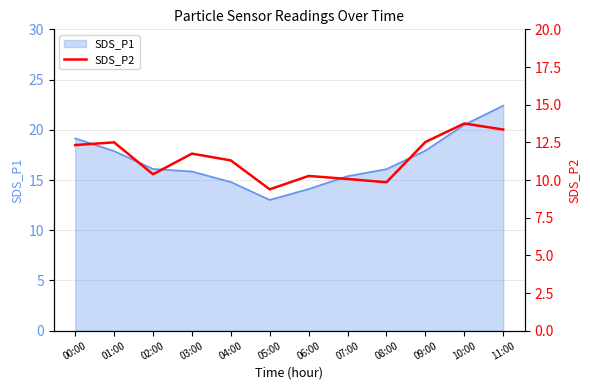

True or false: the data shows 17.1 at 04:00.

False